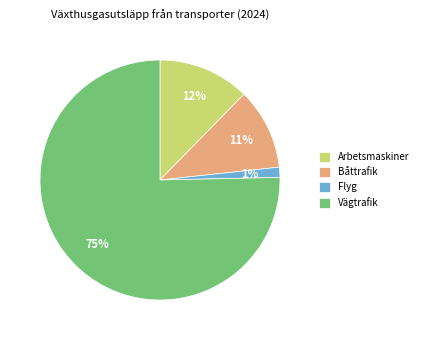

To the nearest percent, what percentage of the pie is Arbetsmaskiner?

12%